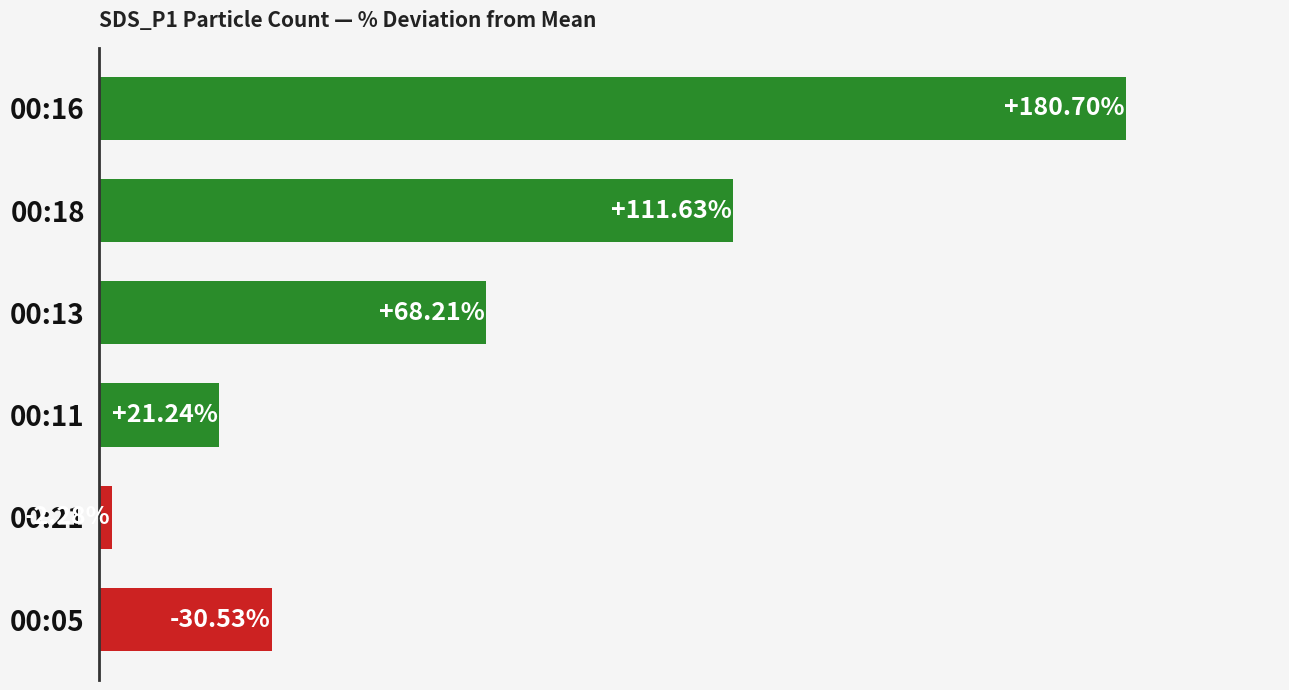

Between 00:11 and 00:13, which is larger?

00:13